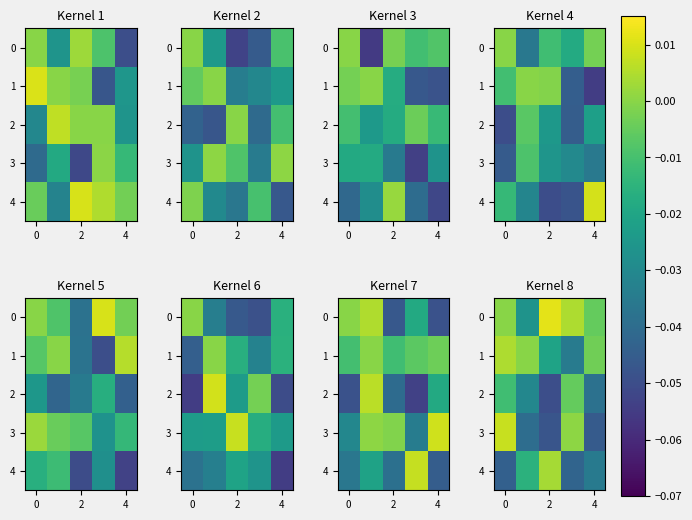

What is the total value across all series at 0?

-0.1